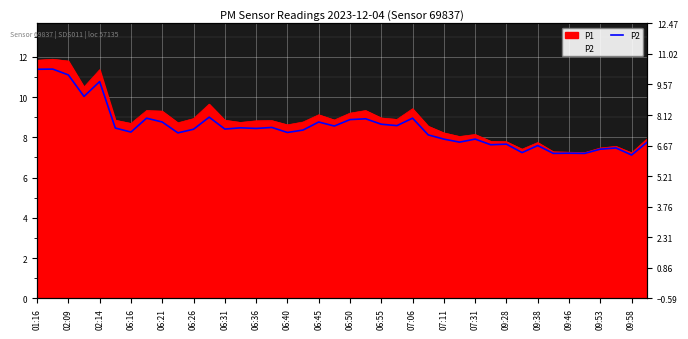

Read the value at 33.

7.2